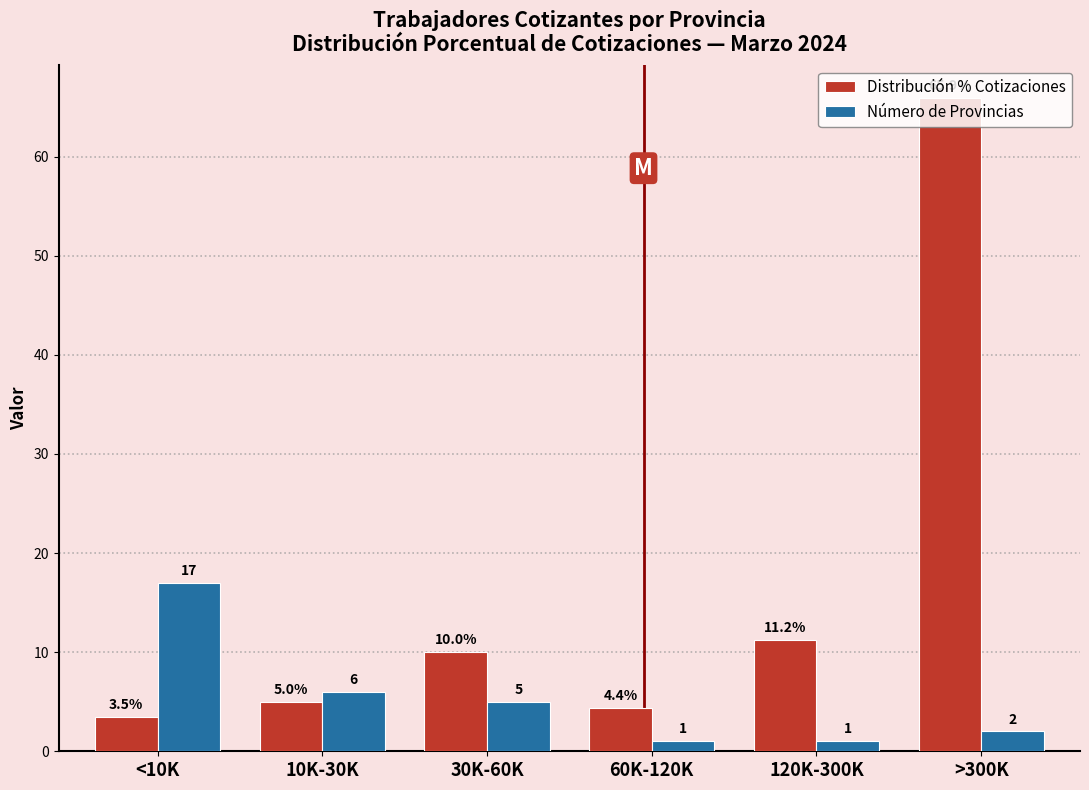

Which series has the largest total across all categories?

Distribución % Cotizaciones